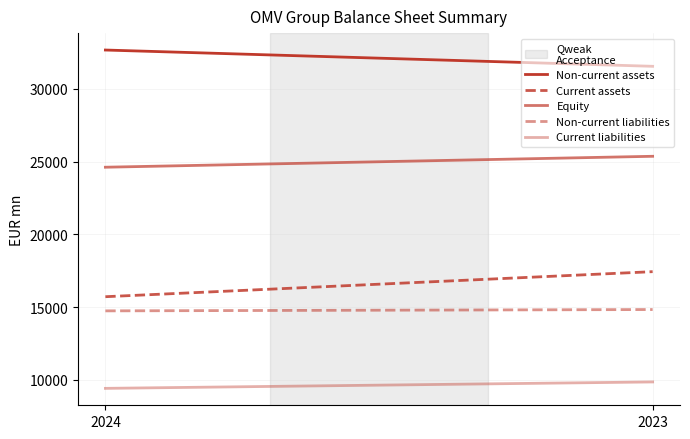

What is the value of the Equity point at the 1st from the left?

24617